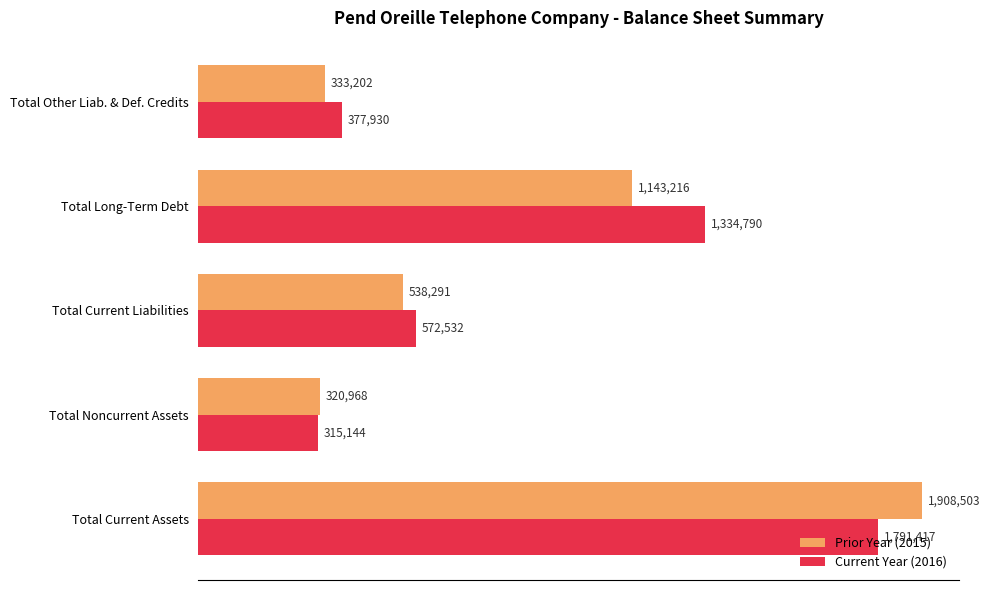

At which label is Current Year (2016) closest to 1053280?

Total Long-Term Debt